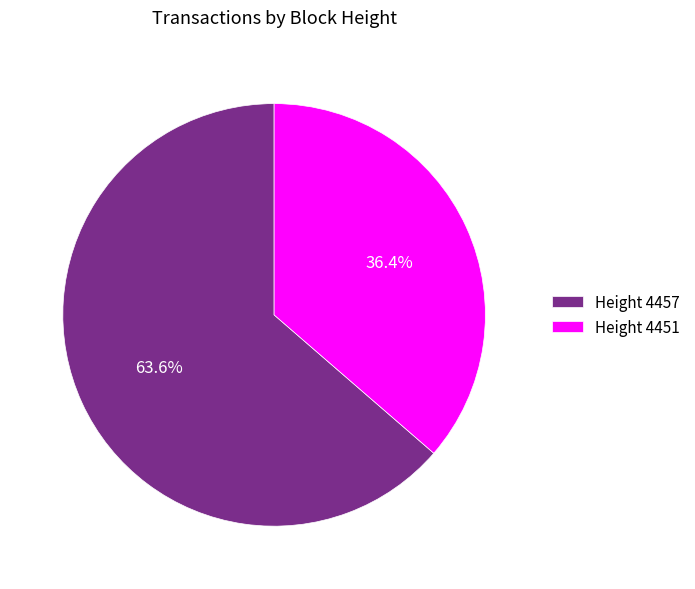

Rank the categories by value from lowest to highest.

Height 4451, Height 4457